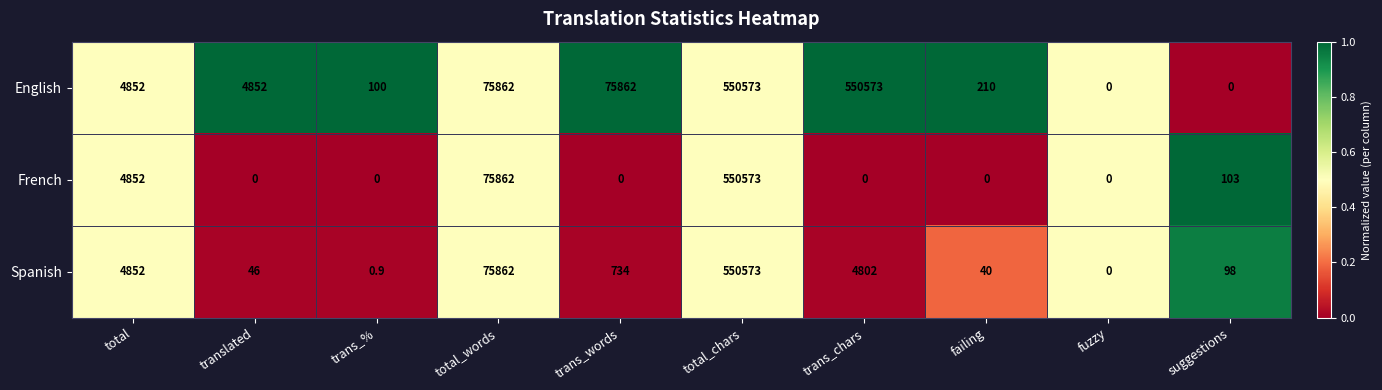

Reading right to left, extract all data points from this chart.

English: suggestions=0.0	fuzzy=0.0	failing=210.0	trans_chars=550573.0	total_chars=550573.0	trans_words=75862.0	total_words=75862.0	trans_%=100.0	translated=4852.0	total=4852.0
French: suggestions=103.0	fuzzy=0.0	failing=0.0	trans_chars=0.0	total_chars=550573.0	trans_words=0.0	total_words=75862.0	trans_%=0.0	translated=0.0	total=4852.0
Spanish: suggestions=98.0	fuzzy=0.0	failing=40.0	trans_chars=4802.0	total_chars=550573.0	trans_words=734.0	total_words=75862.0	trans_%=0.9	translated=46.0	total=4852.0